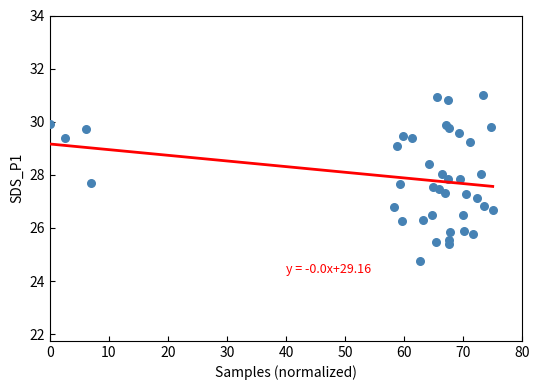

What is the range of X values (max minus min)?

75.0